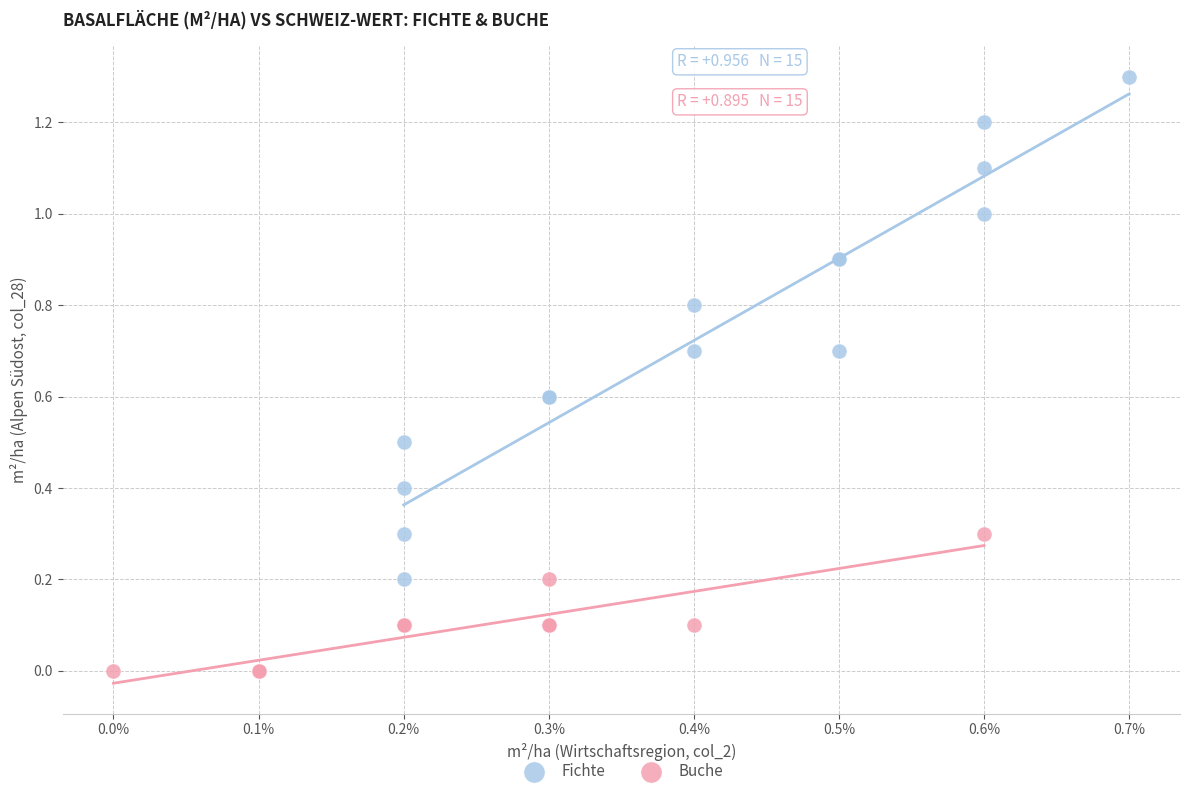

Which series has the widest spread of Y values?

Fichte